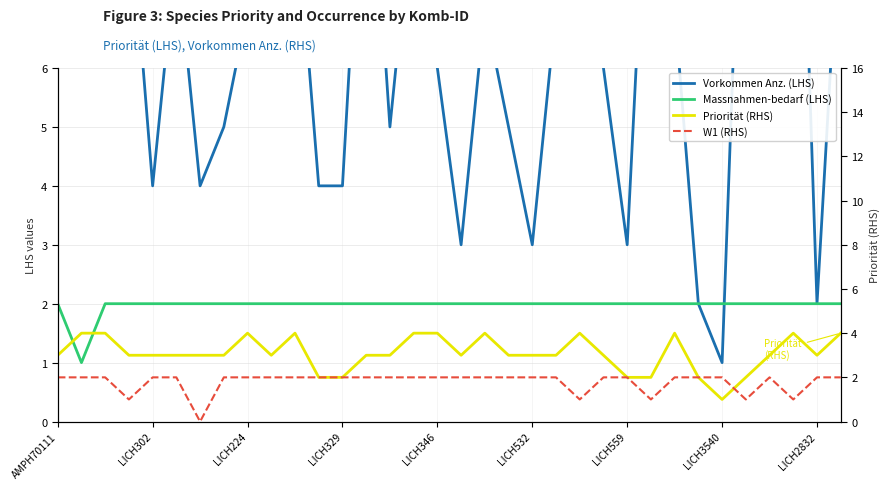

Which series has the largest total across all categories?

Vorkommen Anz. (LHS)